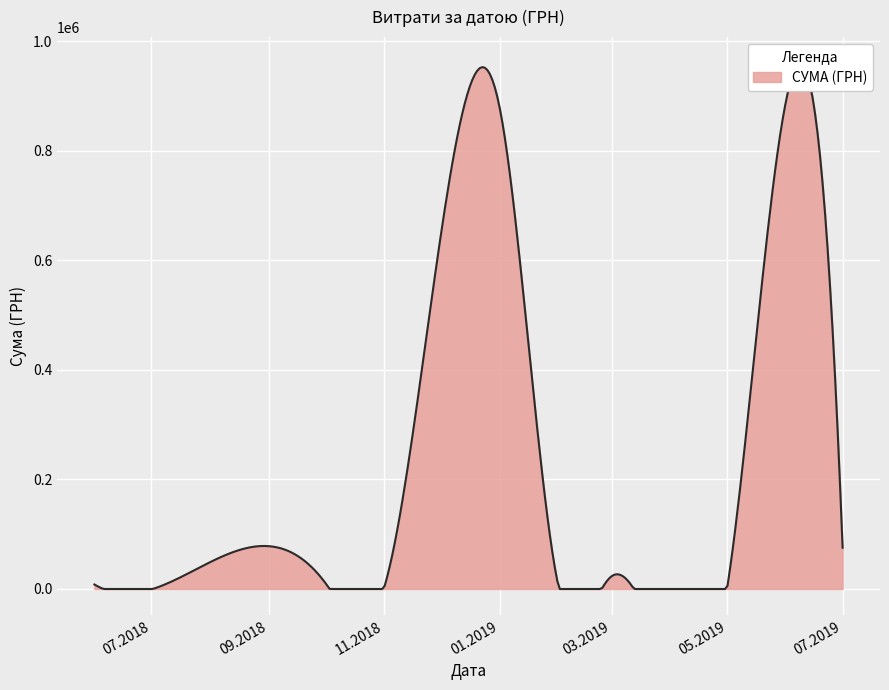

The chart shows a value of 6447.5 at 02.01.2019. True or false?

False